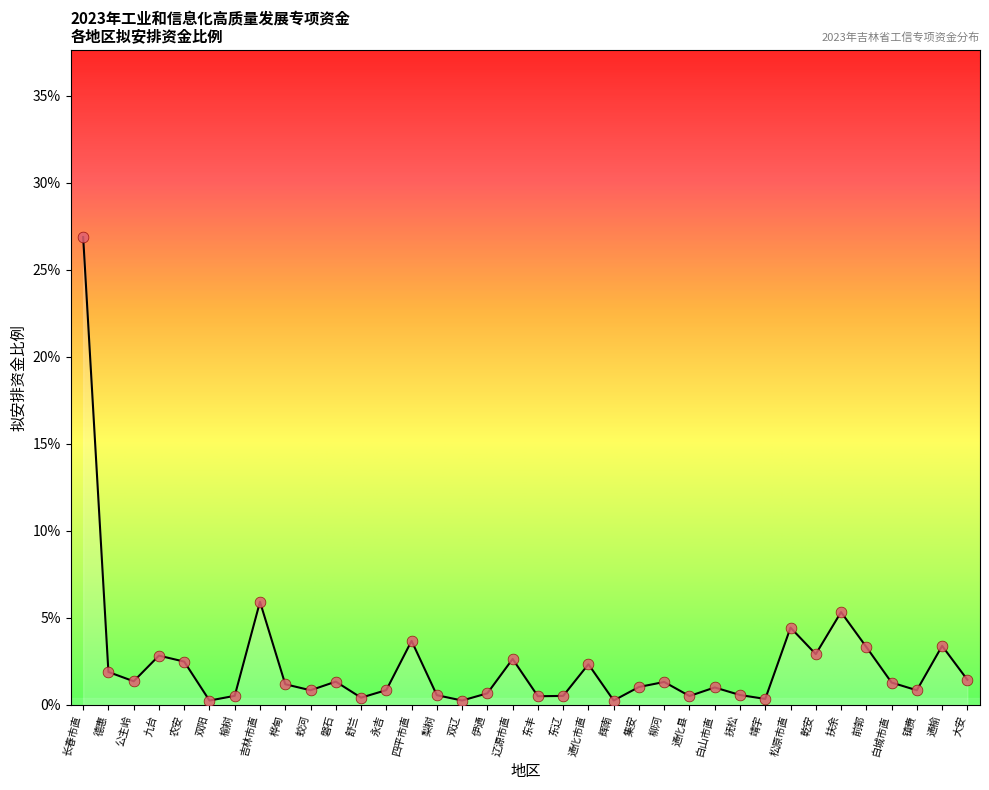

Between 镇赉 and 通榆, which is larger?

通榆